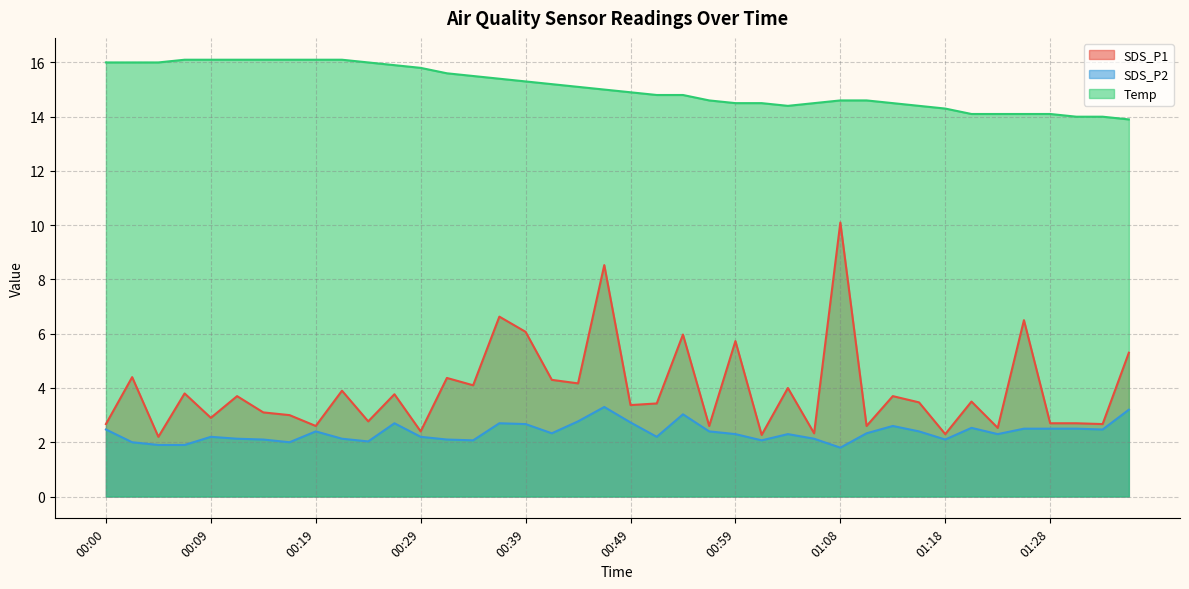

Where is the first local minimum for SDS_P1?

00:05